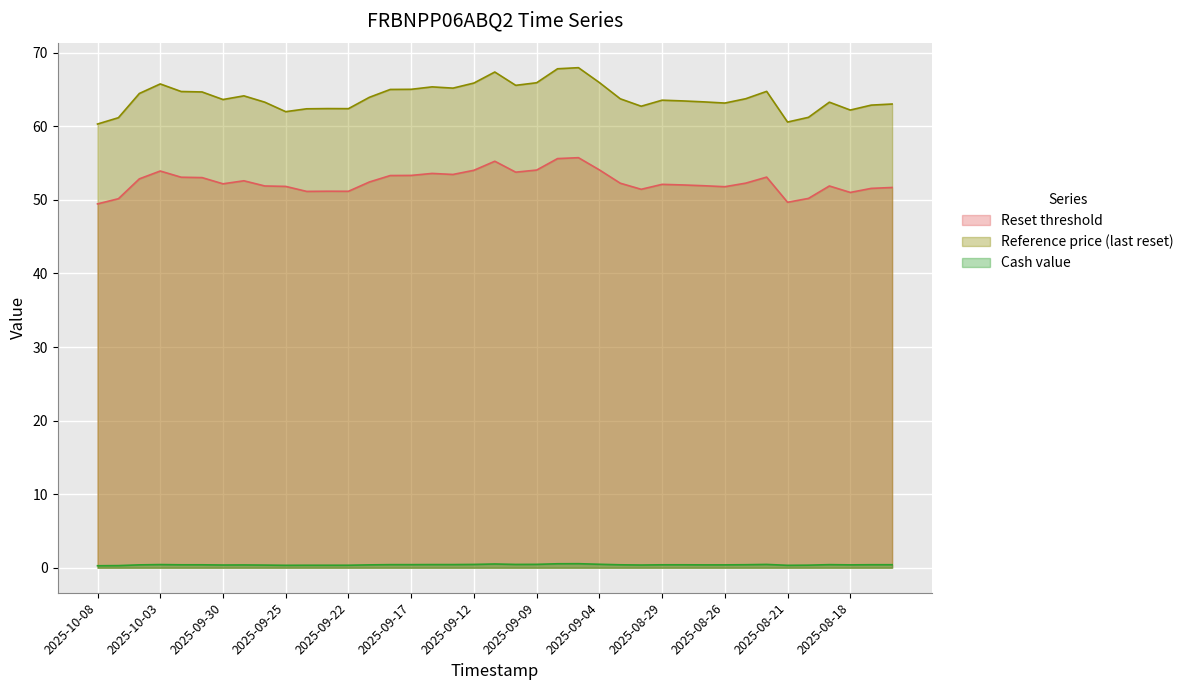

What is the value of the Cash value point at the 33rd from the left?

0.5